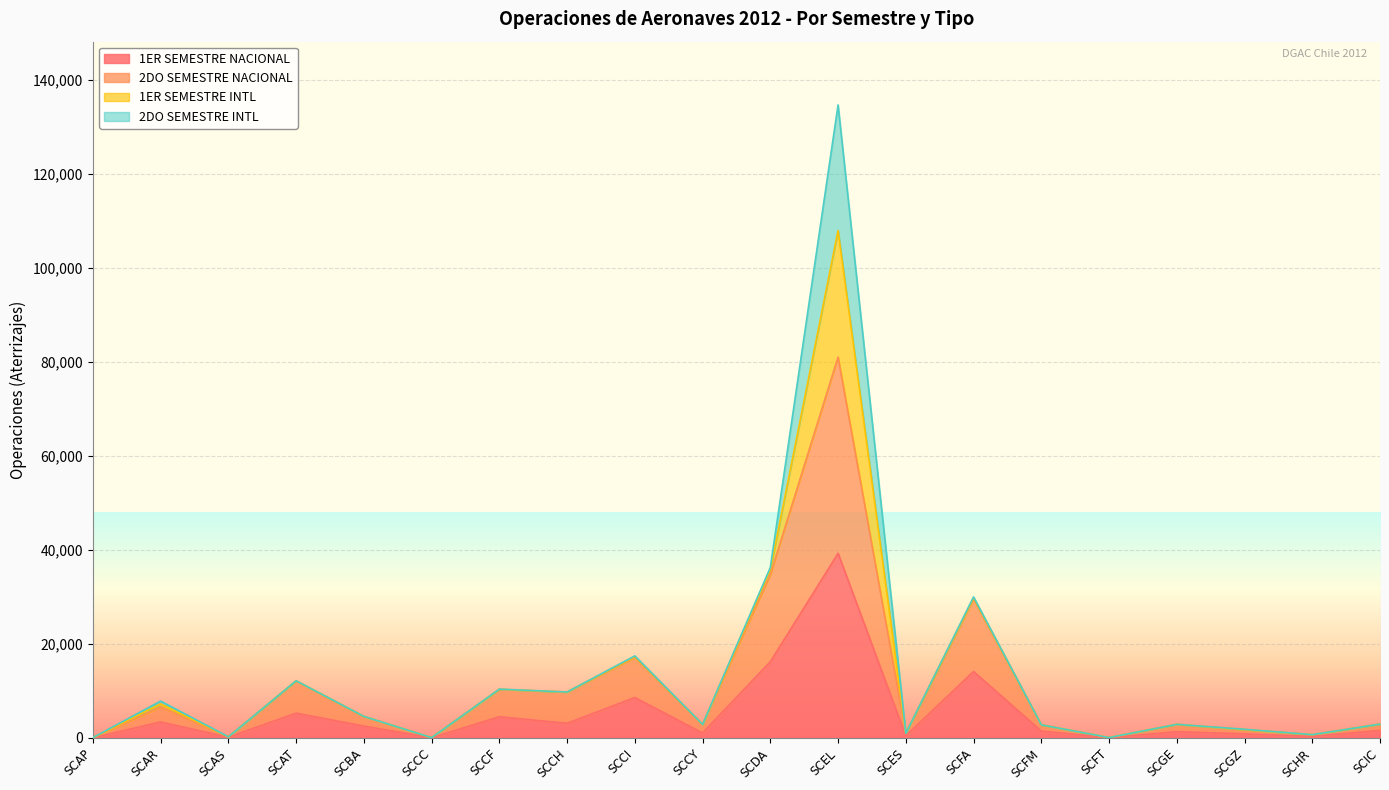

At which label does 2DO SEMESTRE NACIONAL reach its peak?

SCEL